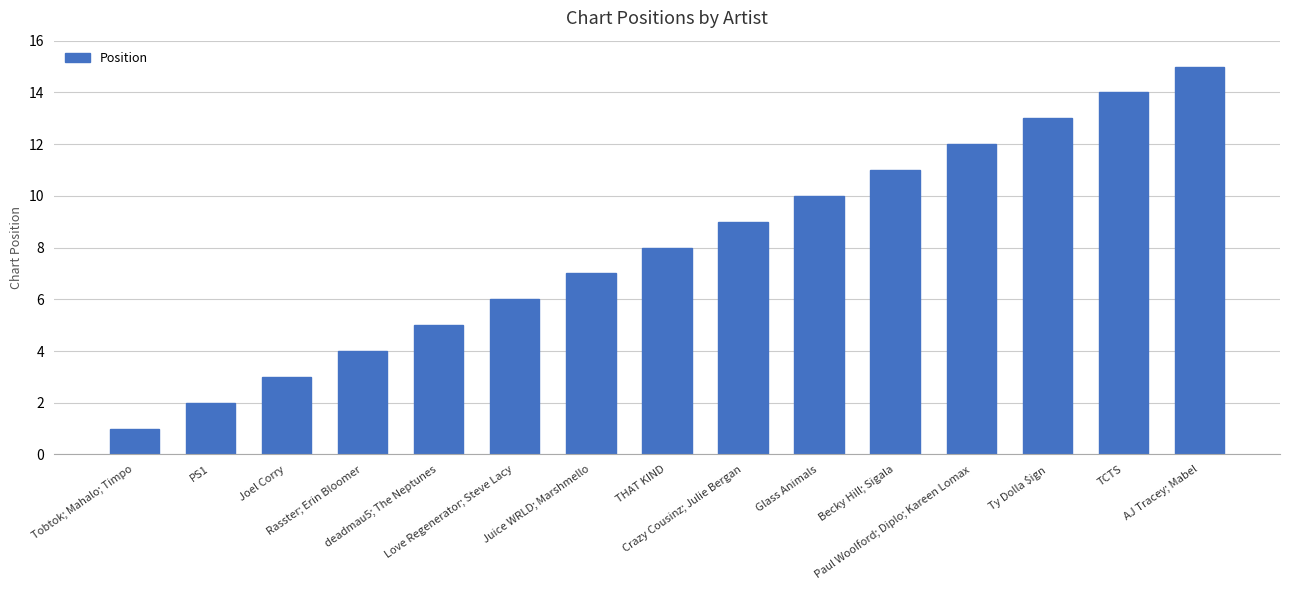

Rank the categories by value from lowest to highest.

Tobtok; Mahalo; Timpo, PS1, Joel Corry, Rasster; Erin Bloomer, deadmau5; The Neptunes, Love Regenerator; Steve Lacy, Juice WRLD; Marshmello, THAT KIND, Crazy Cousinz; Julie Bergan, Glass Animals, Becky Hill; Sigala, Paul Woolford; Diplo; Kareen Lomax, Ty Dolla $ign, TCTS, AJ Tracey; Mabel